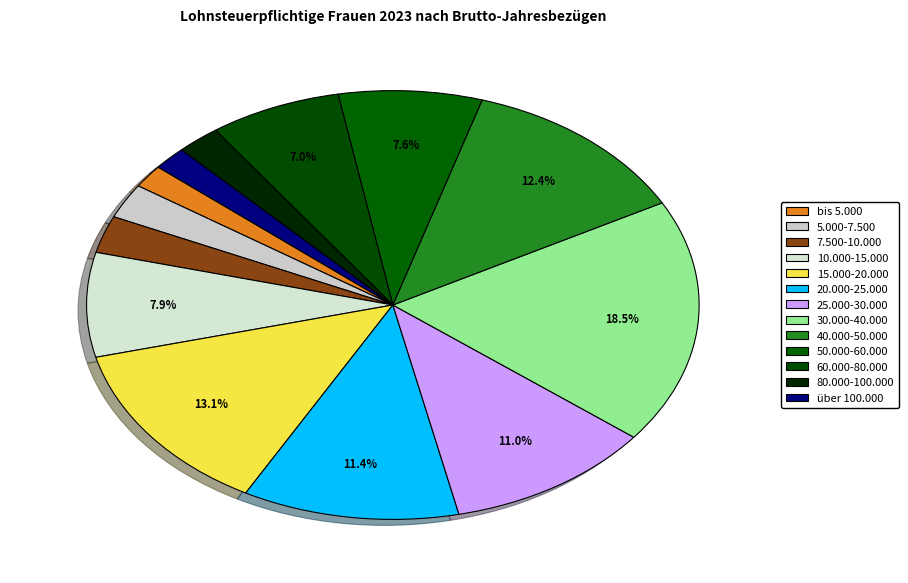

Which has a higher value, bis 5.000 or 50.000-60.000?

50.000-60.000